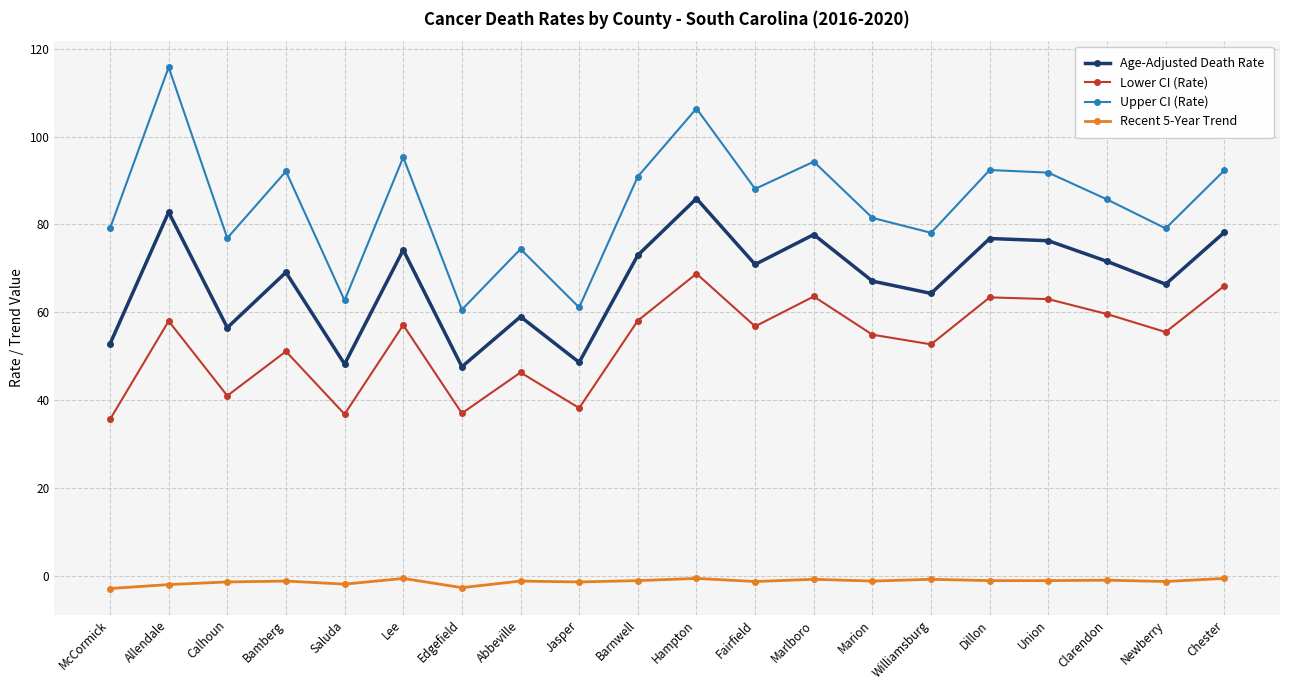

The value of Recent 5-Year Trend at Calhoun is -1.4. True or false?

True